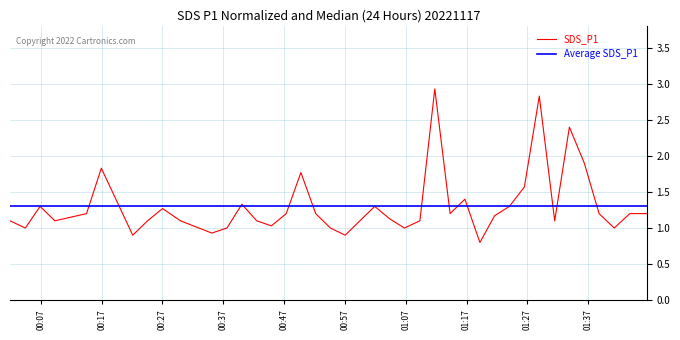

What is the lowest value of the SDS_P1 series?

0.8